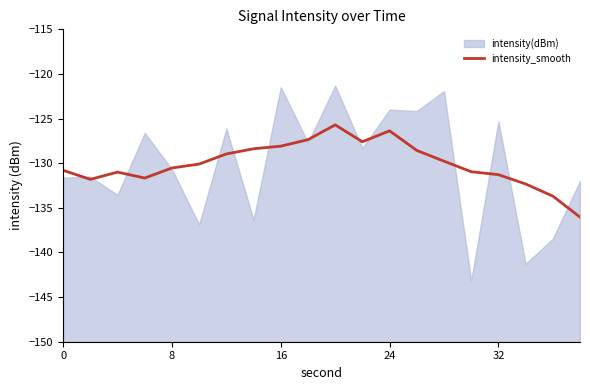

What is the highest value of the intensity_smooth series?

-125.7